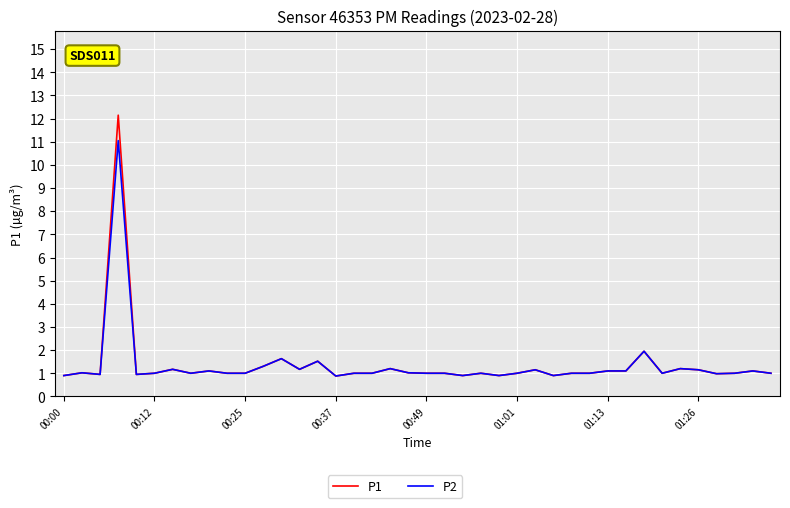

What is the average value of the P1 series?

1.4